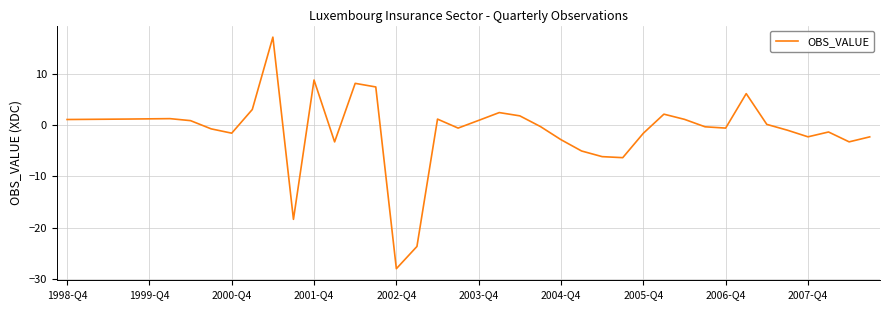

What is the greatest value displayed?

17.1